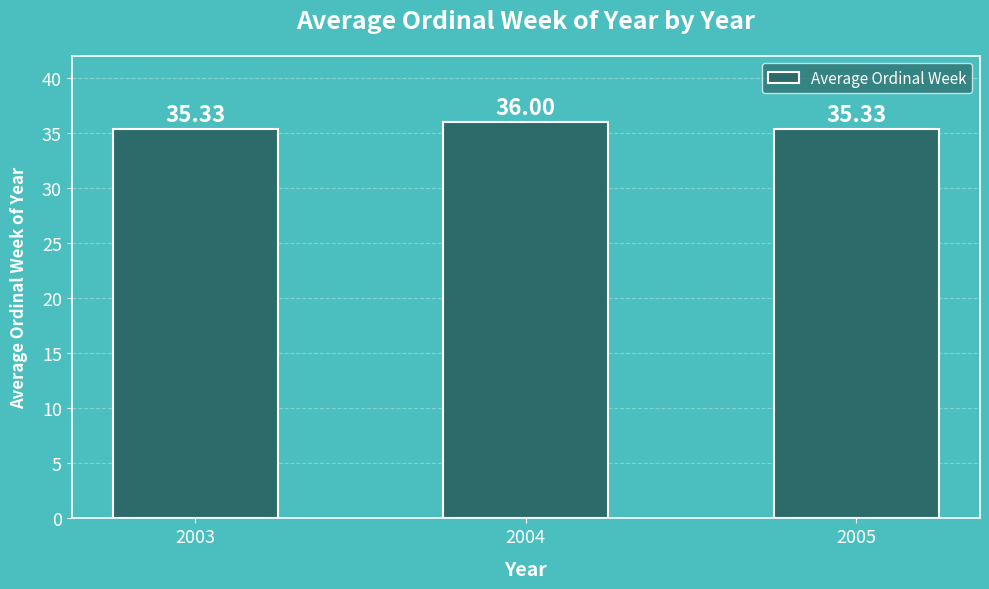

What is the value of the 2nd bar from the left?

36.0